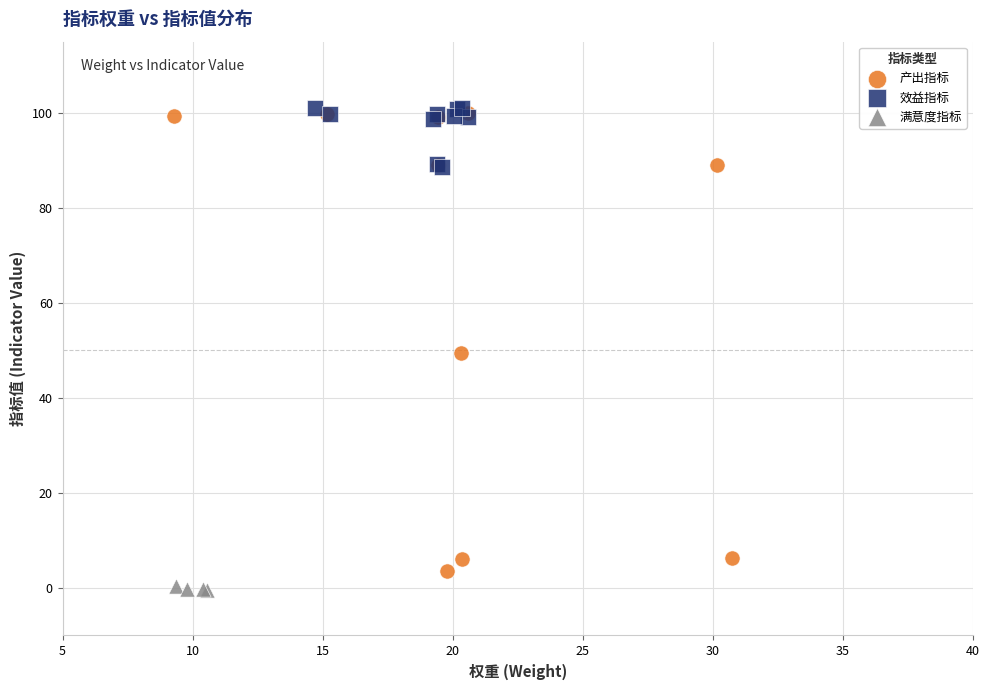

Which series has the largest Y range (max minus min)?

产出指标